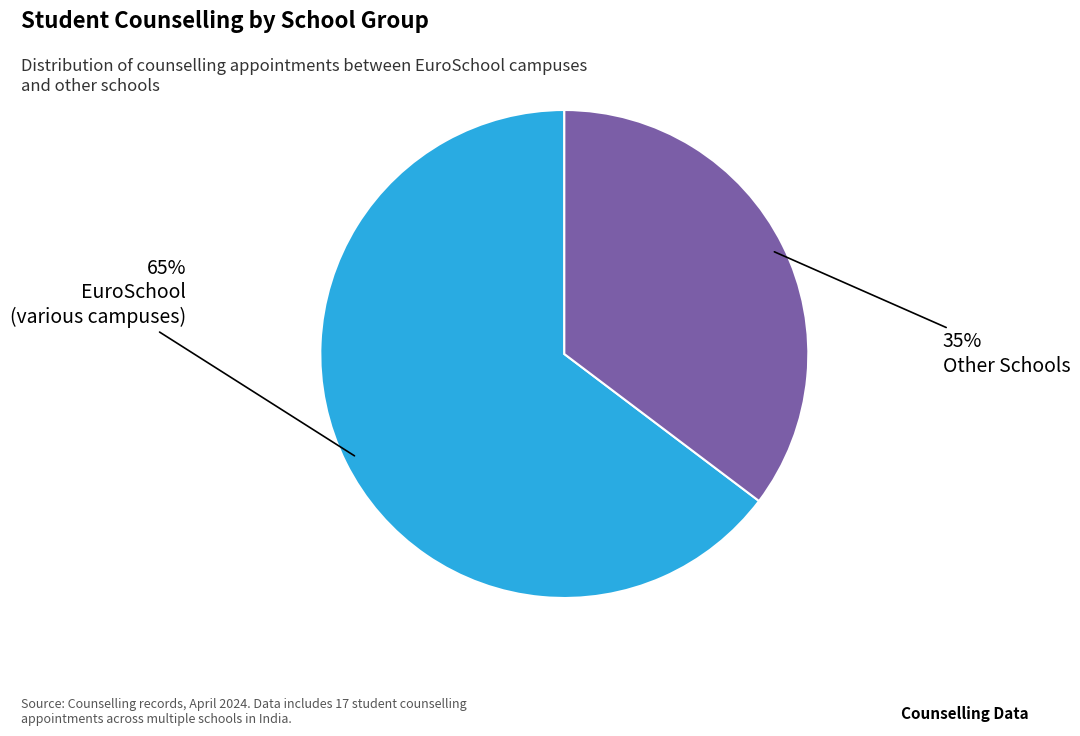

To the nearest percent, what is the average slice percentage?

50%